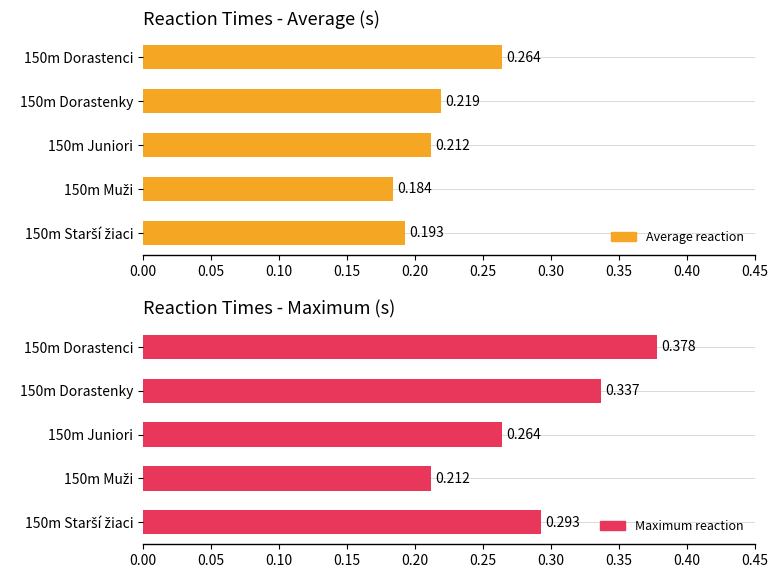

How many data points does each series have?

5